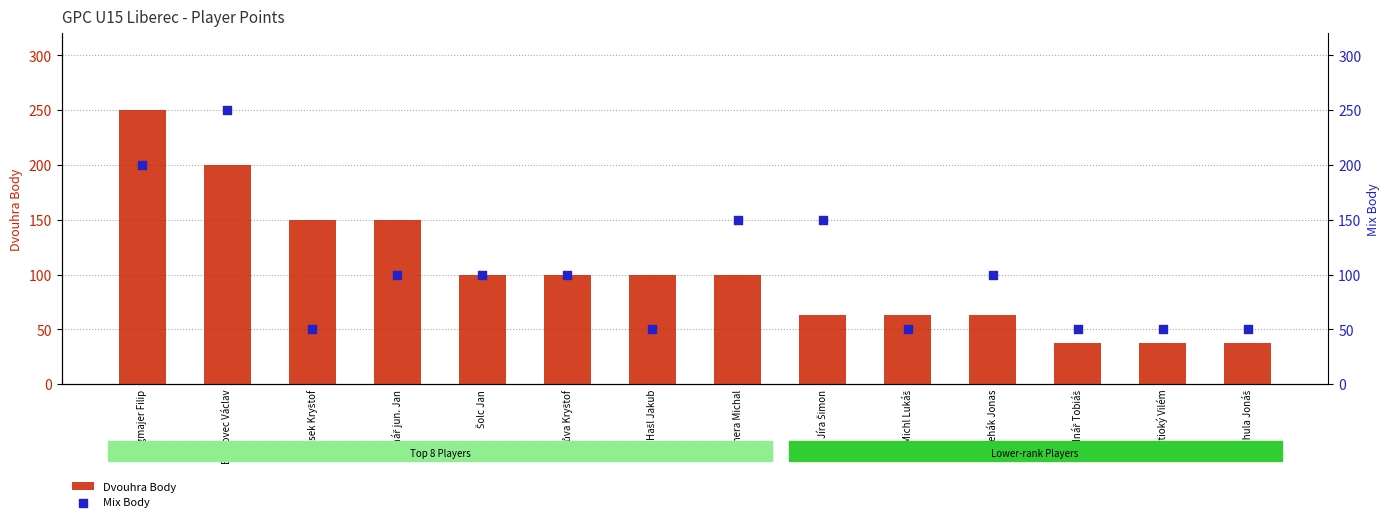

At which category is the sum across all series the highest?

Langmajer Filip